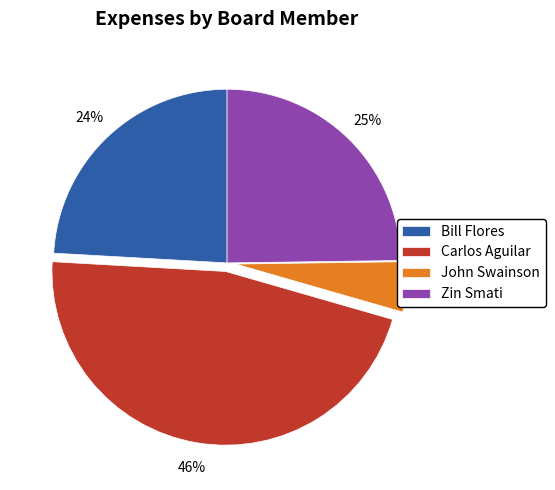

Combined, do John Swainson and Carlos Aguilar account for over 50%?

Yes